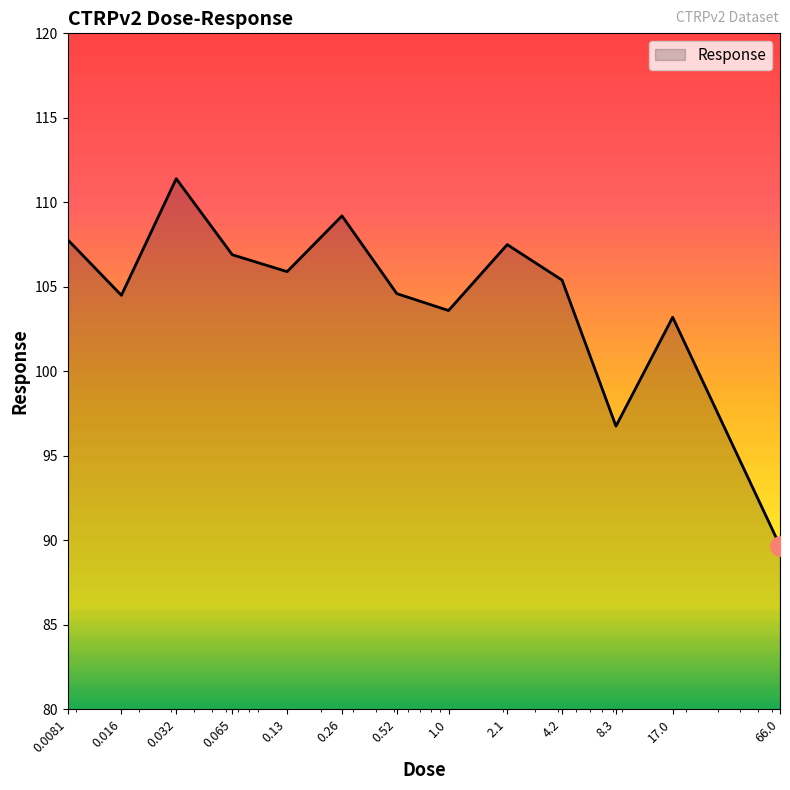

What is the minimum value shown in the chart?

89.7